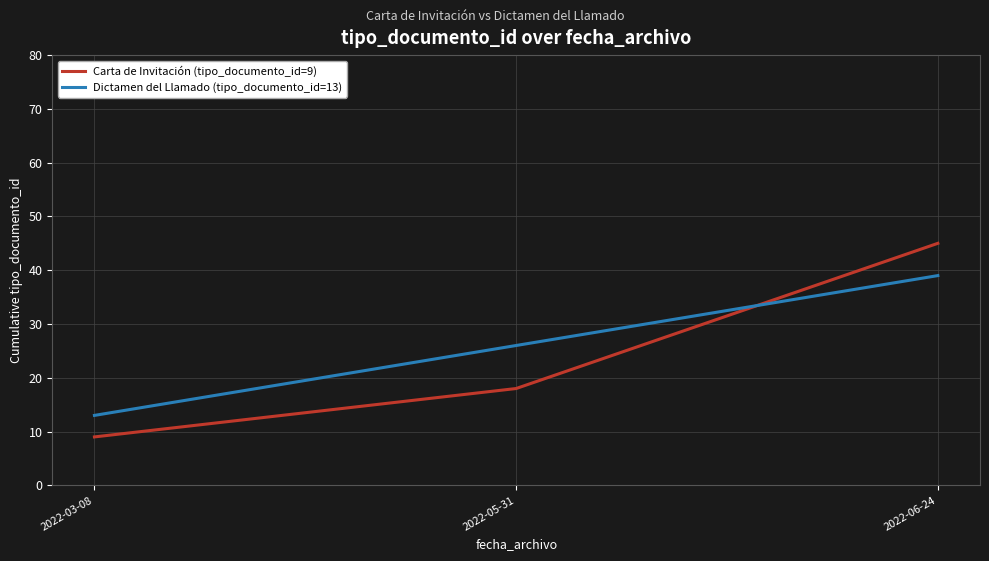

What is the sum of the Dictamen del Llamado (tipo_documento_id=13) values at 2022-06-24 and 2022-05-31?

65